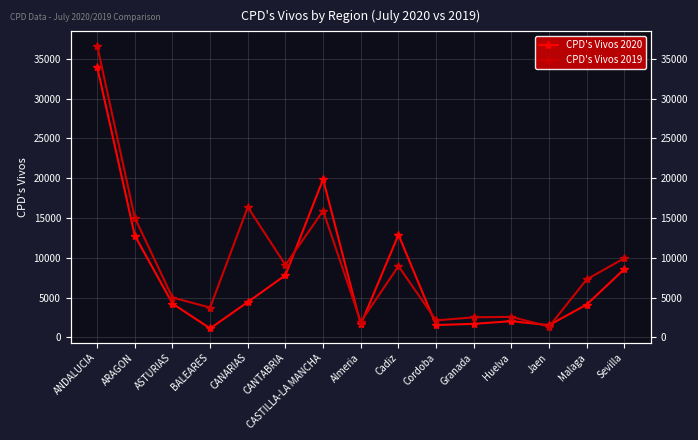

Where do CPD's Vivos 2019 and CPD's Vivos 2020 first cross each other?

CANTABRIA and CASTILLA-LA MANCHA